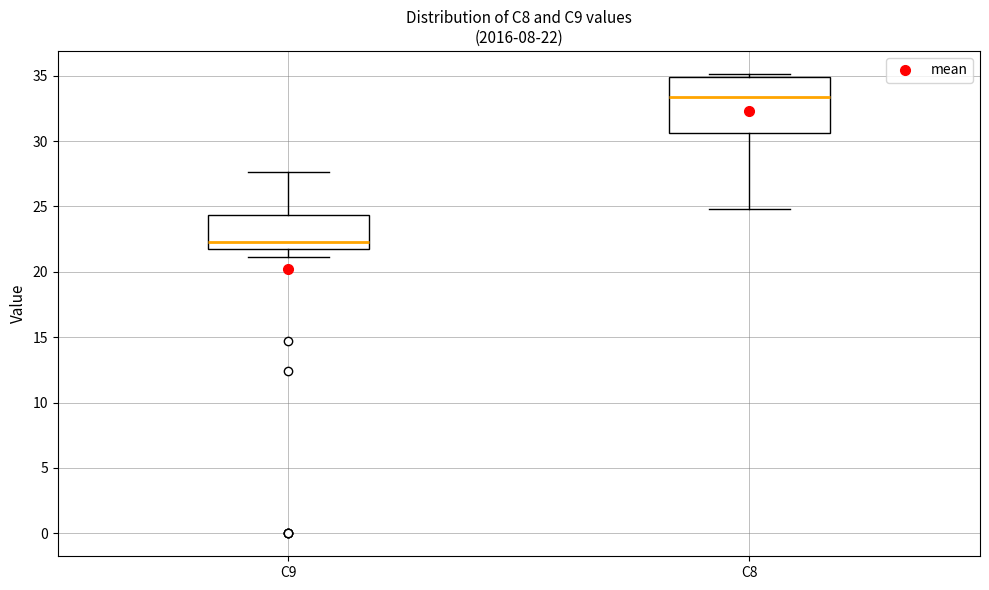

Which box is the tallest, from its lower edge to its upper edge?

C8